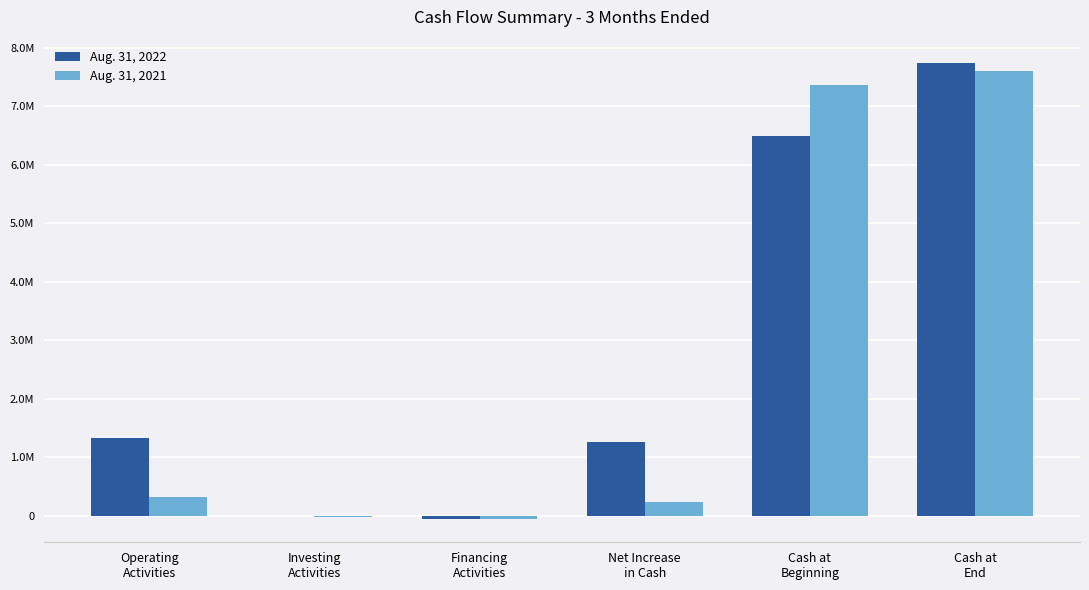

What is the approximate value of Aug. 31, 2022 at Investing
Activities, to the nearest 50?

-1800